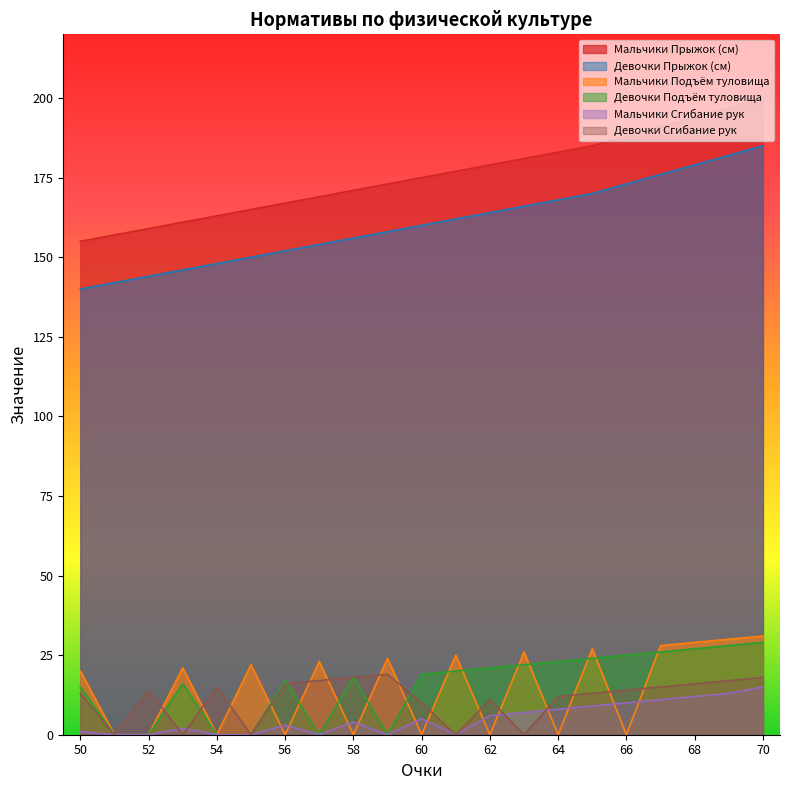

At which label is Девочки Сгибание рук closest to 9?

60